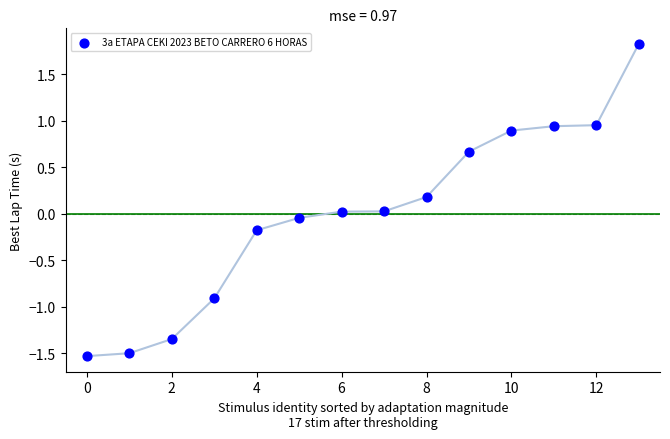

What is the range of Y values (max minus min)?

3.4